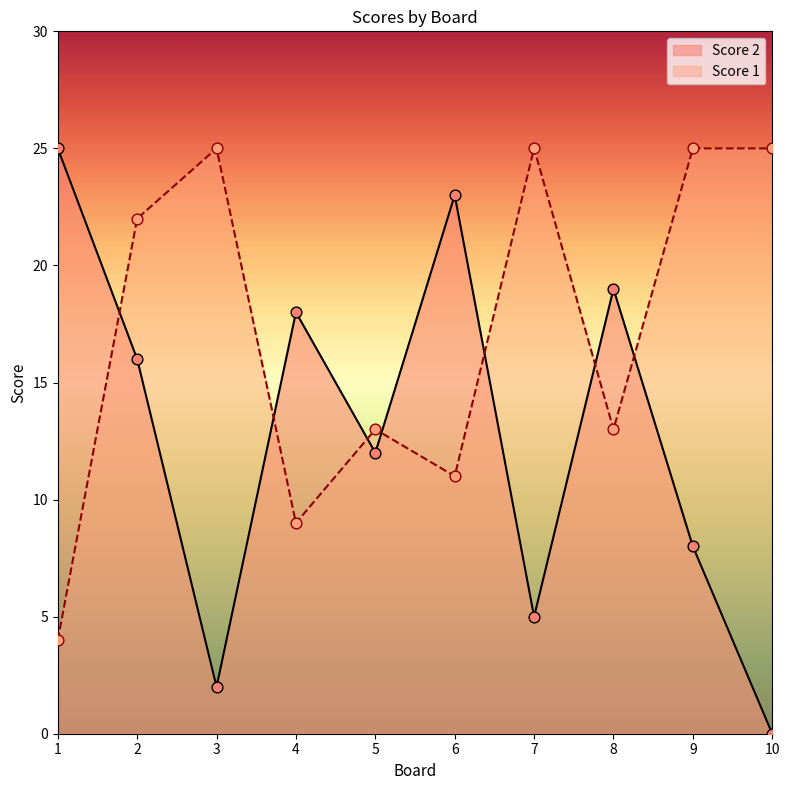

What is the total value across all series at 8?

32